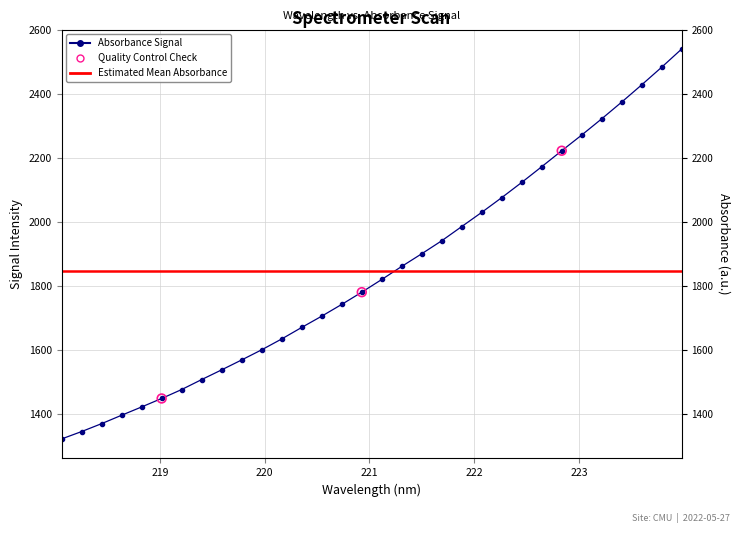

Between 223.7895 and 222.6447, which is larger?

223.7895